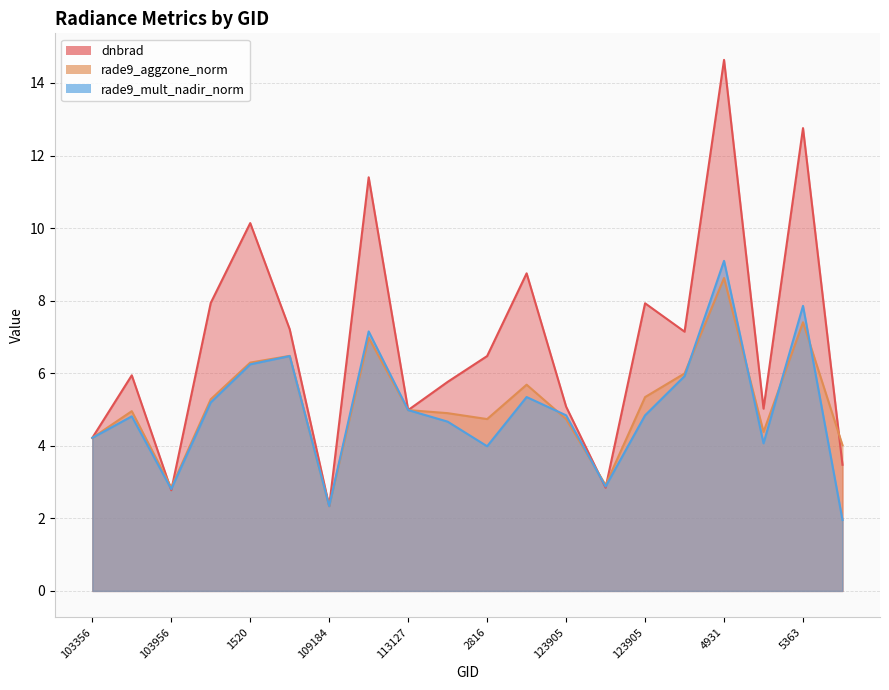

Reading left to right, list all the values displayed in this chart.

dnbrad: 103356=4.2	854=5.9	103956=2.8	1286=7.9	1520=10.1	108307=7.2	109184=2.3	112790=11.4	113127=5.0	113299=5.8	2816=6.5	113644=8.8	123905=5.1	115848=2.8	123905=7.9	124080=7.1	4931=14.6	131704=5.0	5363=12.8	5615=3.5
rade9_aggzone_norm: 103356=4.2	854=5.0	103956=2.8	1286=5.3	1520=6.3	108307=6.5	109184=2.3	112790=7.0	113127=5.0	113299=4.9	2816=4.7	113644=5.7	123905=4.7	115848=2.9	123905=5.3	124080=6.0	4931=8.6	131704=4.4	5363=7.4	5615=4.0
rade9_mult_nadir_norm: 103356=4.2	854=4.8	103956=2.8	1286=5.2	1520=6.2	108307=6.5	109184=2.3	112790=7.2	113127=5.0	113299=4.7	2816=4.0	113644=5.3	123905=4.8	115848=2.9	123905=4.8	124080=5.9	4931=9.1	131704=4.1	5363=7.9	5615=2.0